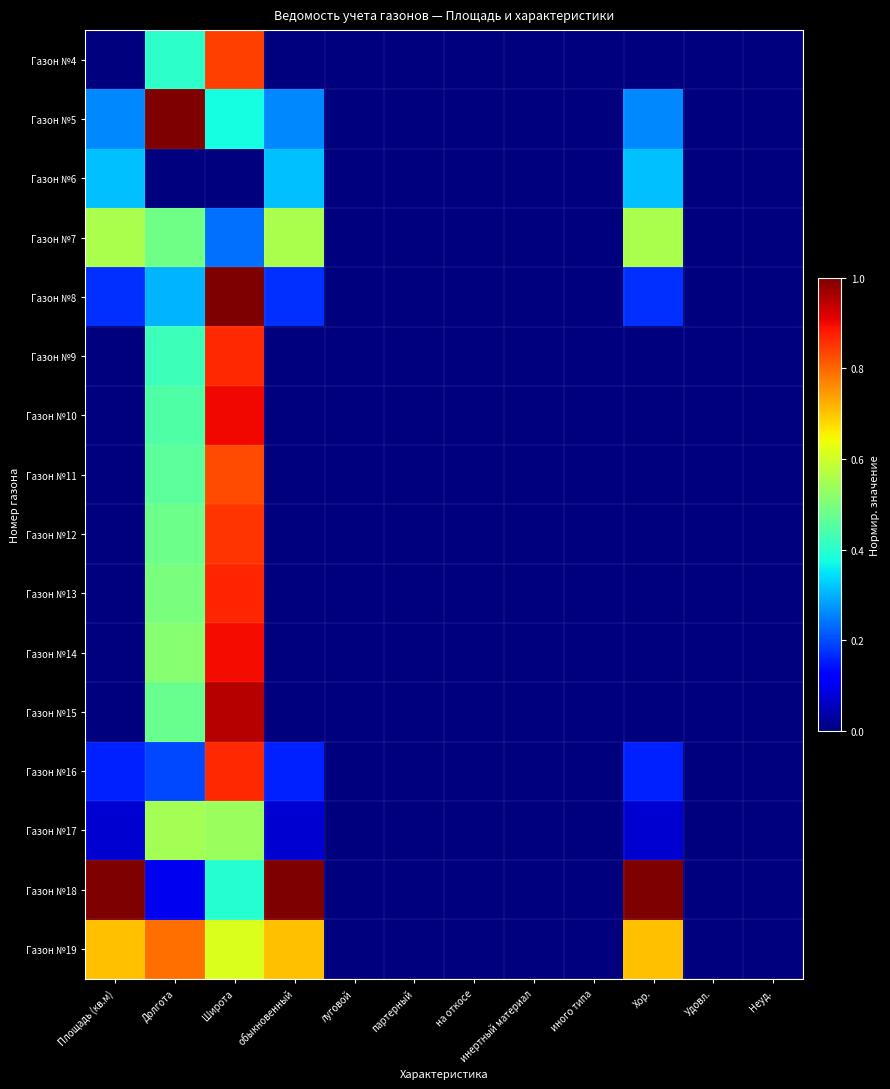

How many categories are shown in the chart?

12